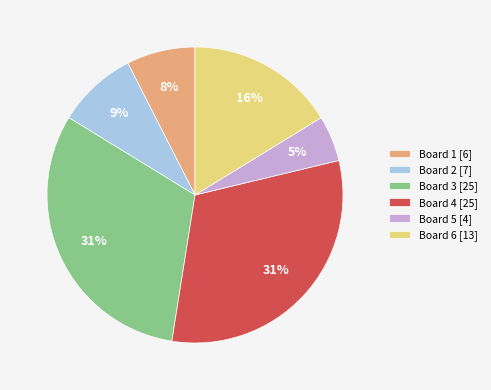

To the nearest percent, what portion does Board 4 [25] represent?

31%